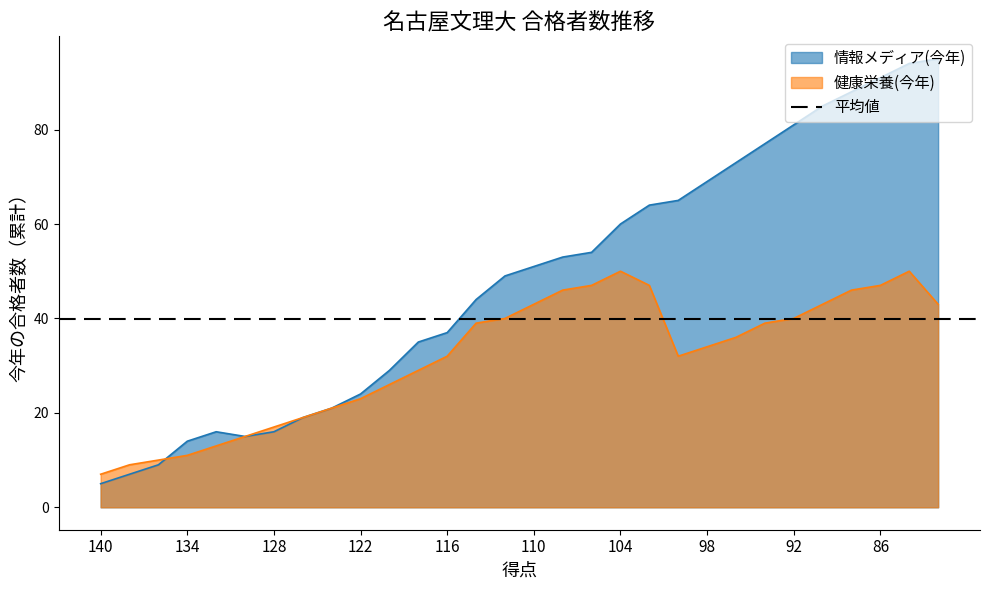

What are all the series names shown in the legend?

情報メディア(今年), 健康栄養(今年)